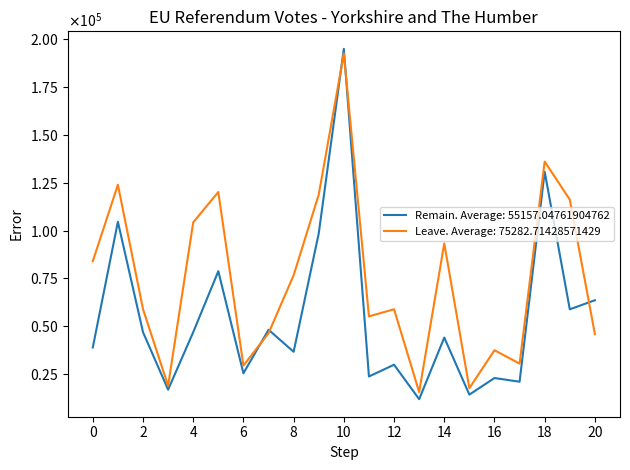

What are all the series names shown in the legend?

Remain. Average: 55157.04761904762, Leave. Average: 75282.71428571429